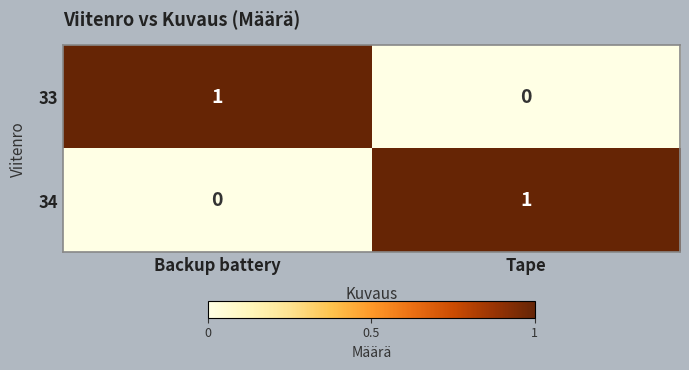

The value of 33 at Backup battery is 1. True or false?

True